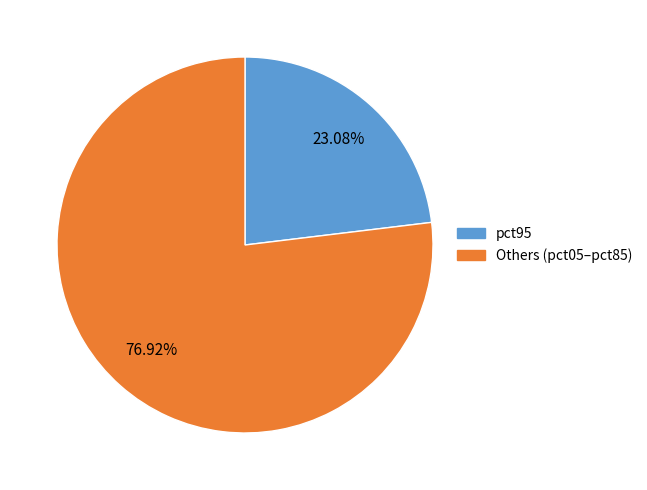

Is there a majority slice in this chart?

Yes